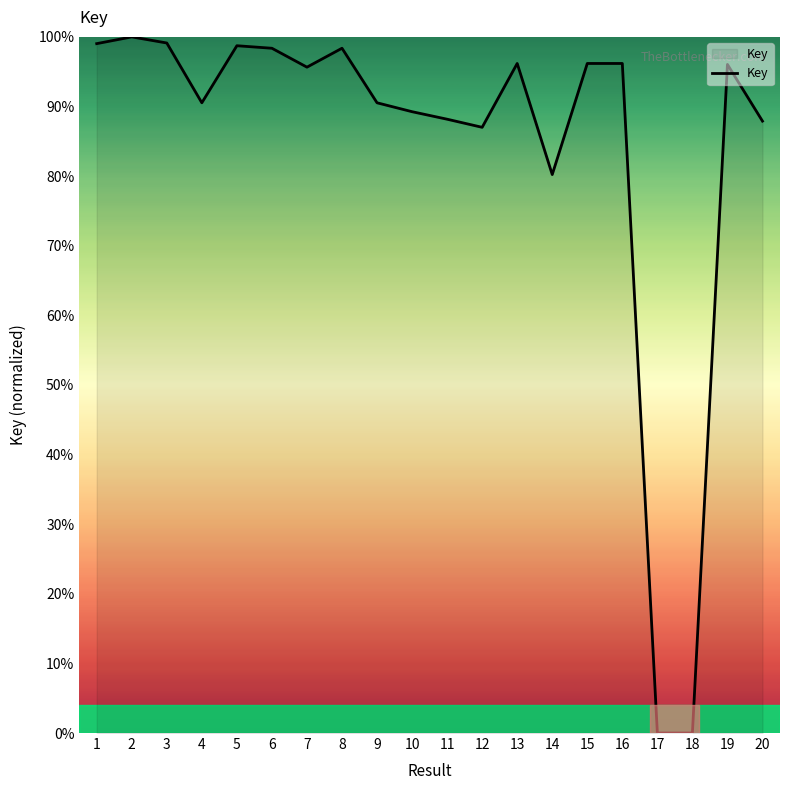

What is the maximum value shown in the chart?

100.0